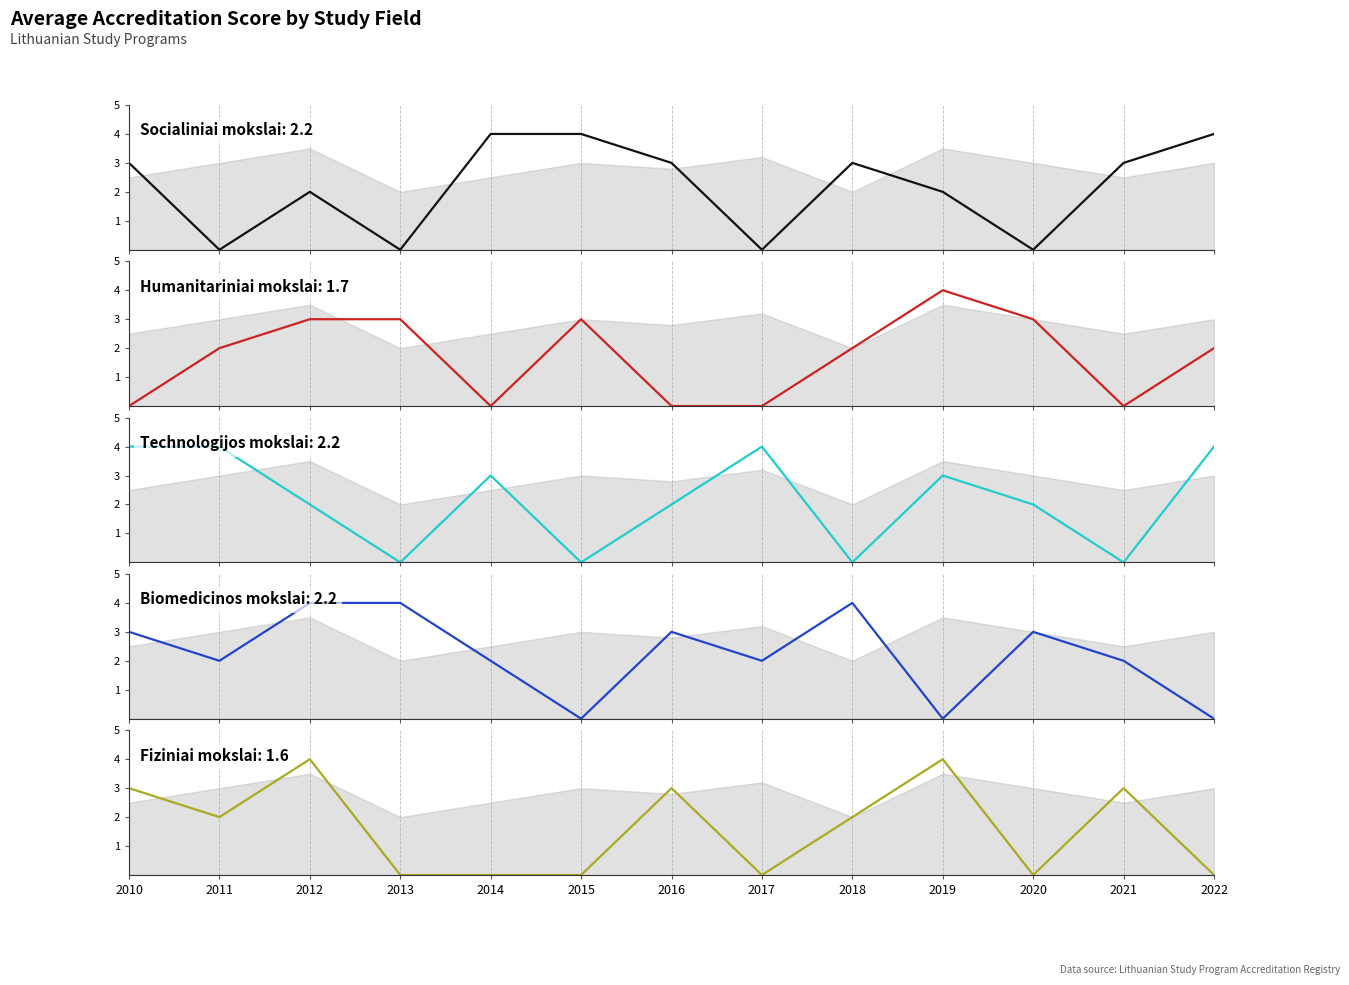

Is it true that Humanitariniai mokslai equals 2 at 2020?

False